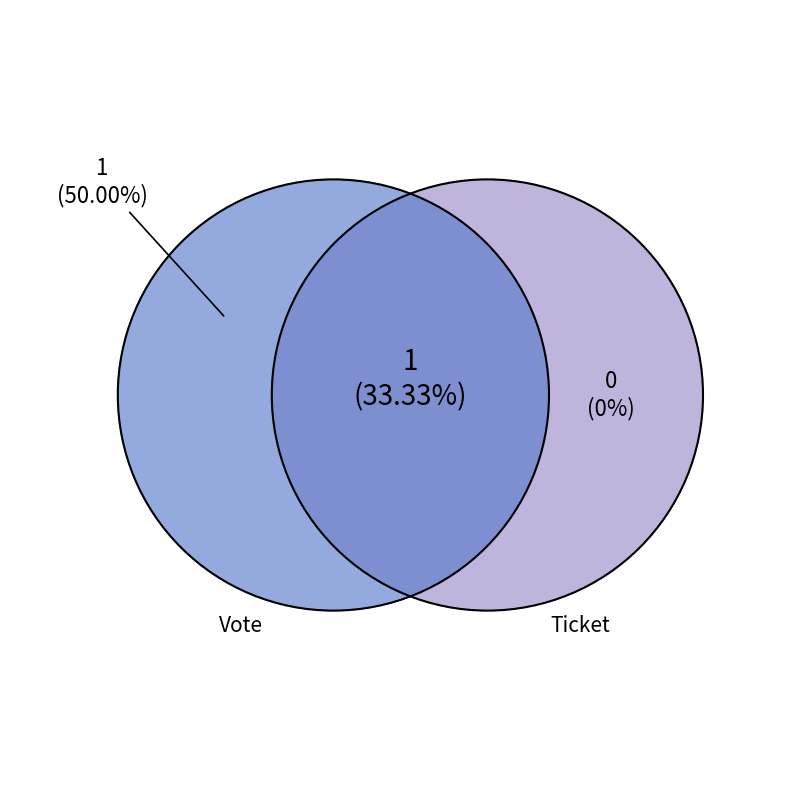

What is the largest slice in the pie chart?

Vote